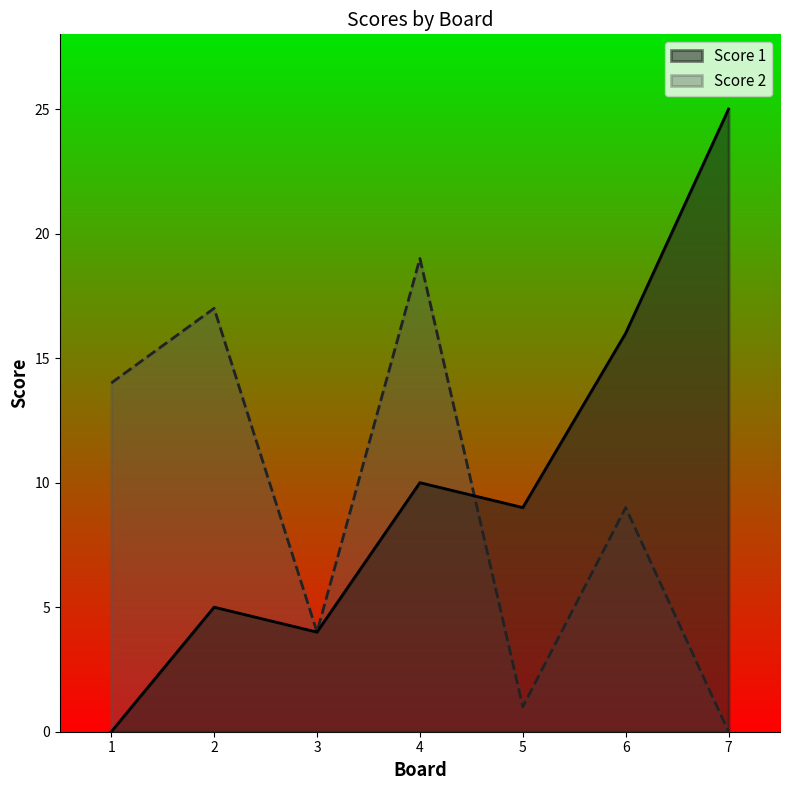

Which series ends up on top after the final intersection of Score 1 and Score 2?

Score 1